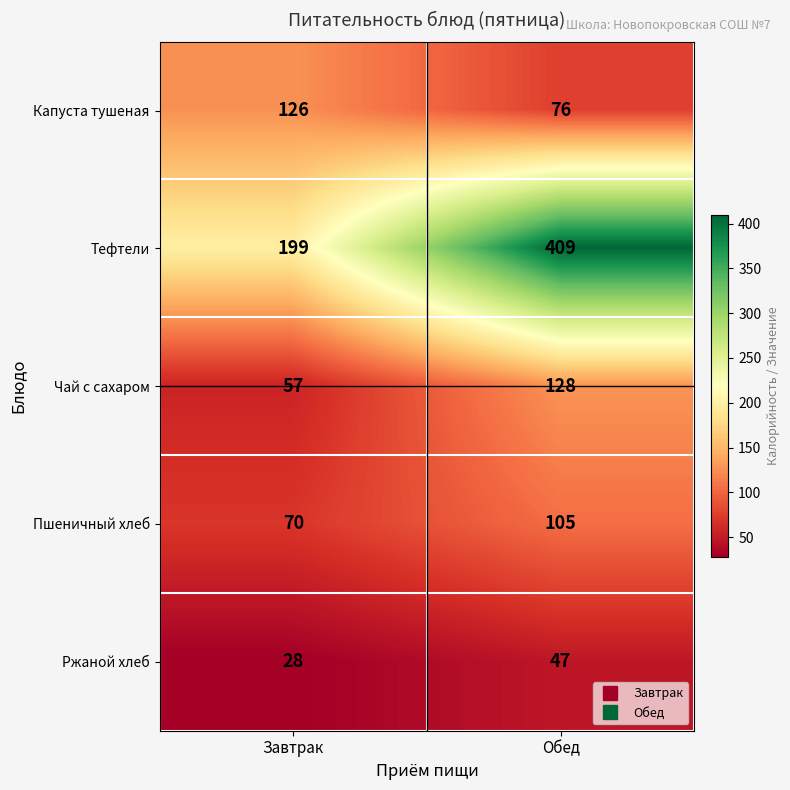

List the labels in order of Капуста тушеная value, smallest first.

Обед, Завтрак